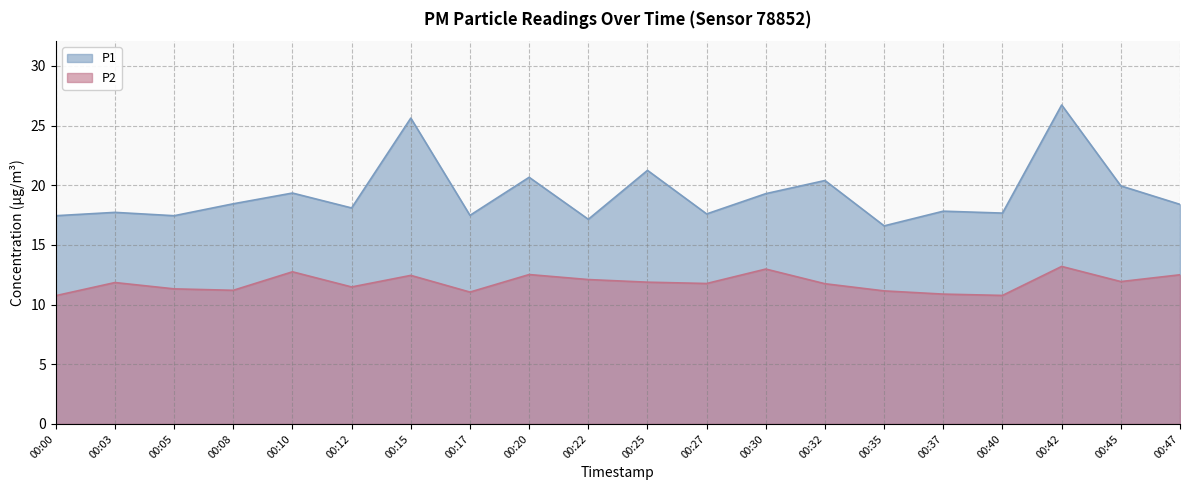

True or false: P2 and P1 cross at least once.

False